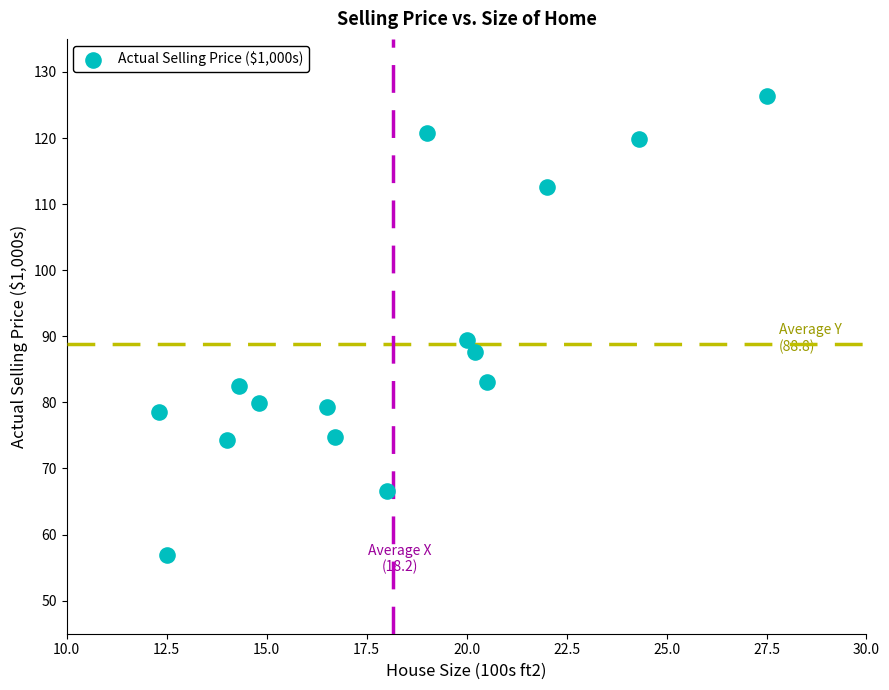

What Y value in the scatter plot is closest to 91?

89.5